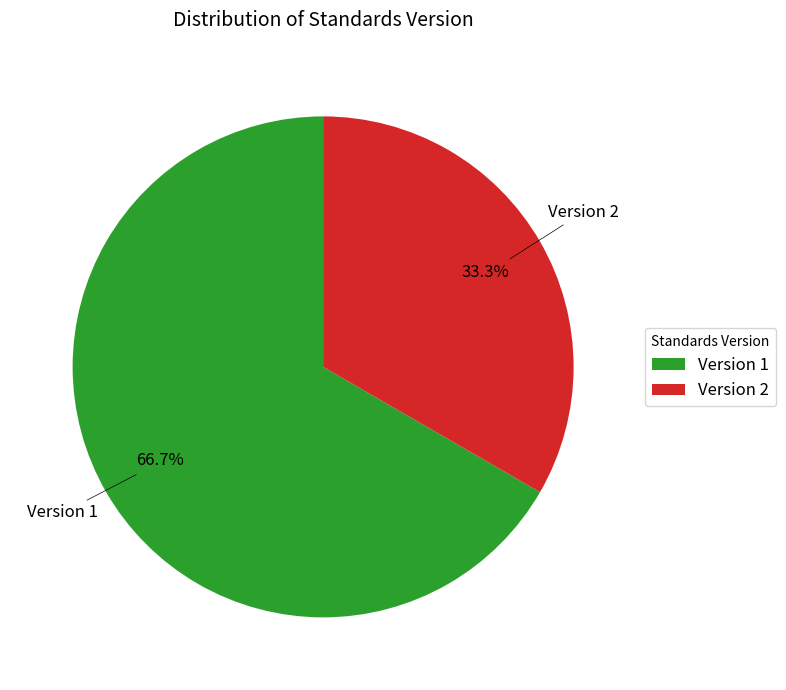

Does Version 1 represent more than half of the total?

Yes